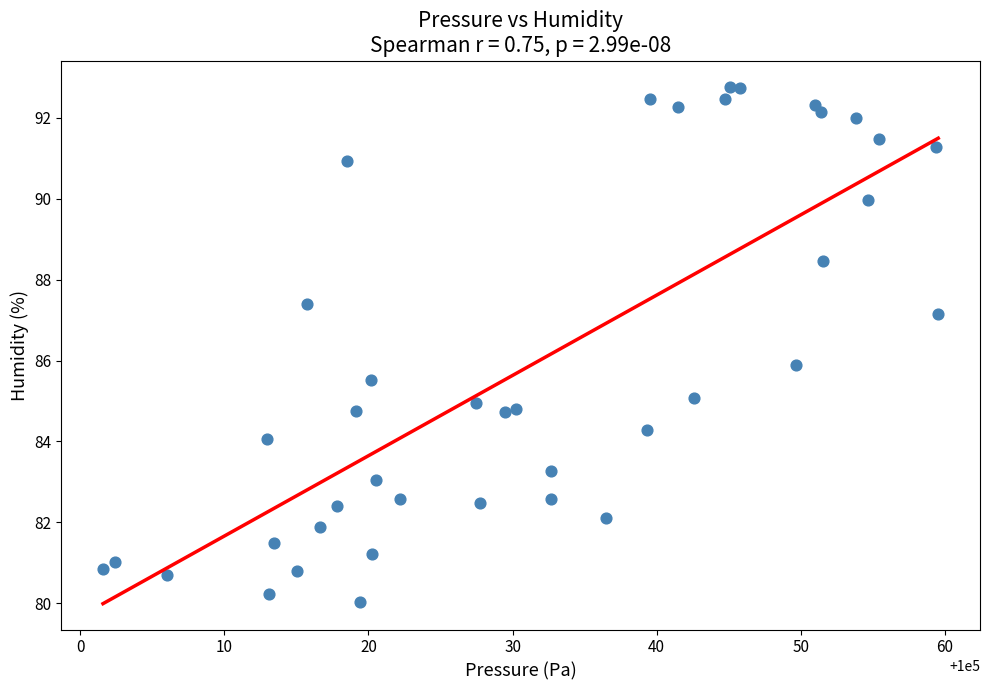

What is the range of X values (max minus min)?

57.9